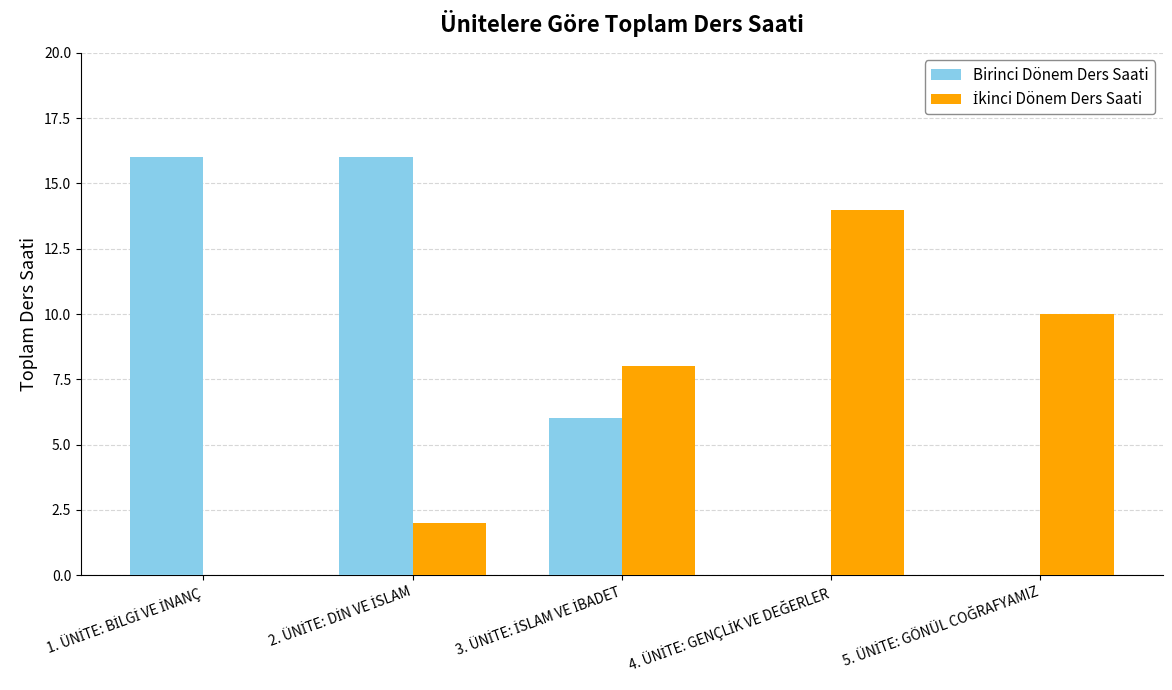

What is the sum of all Birinci Dönem Ders Saati values?

38